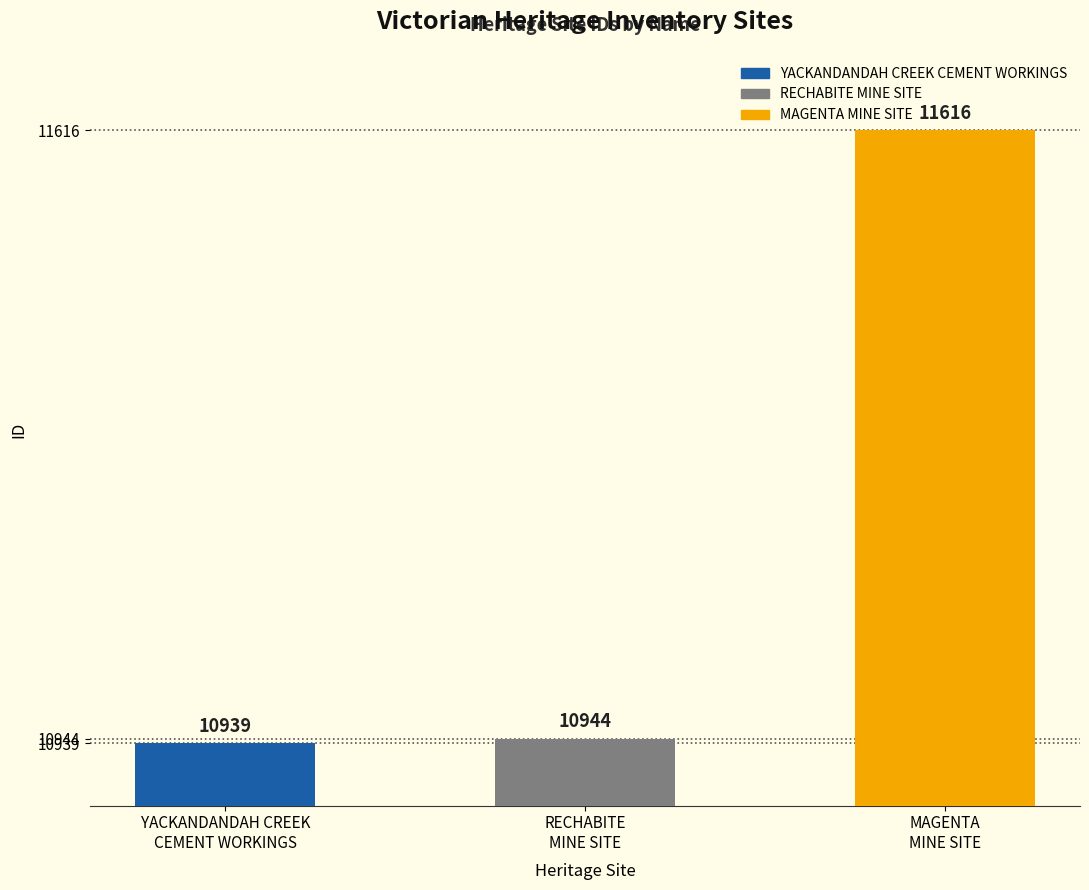

Reading left to right, what are all the values shown in this chart?

10939	10944	11616